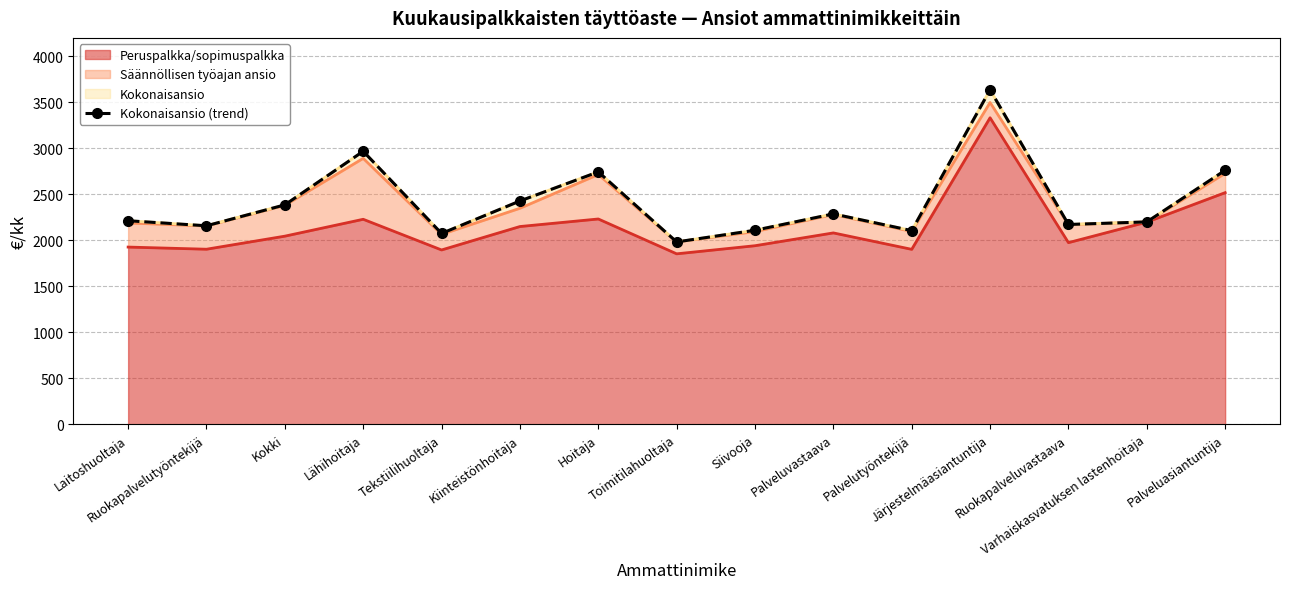

What is the value of the 5th point from the left?

2074.3